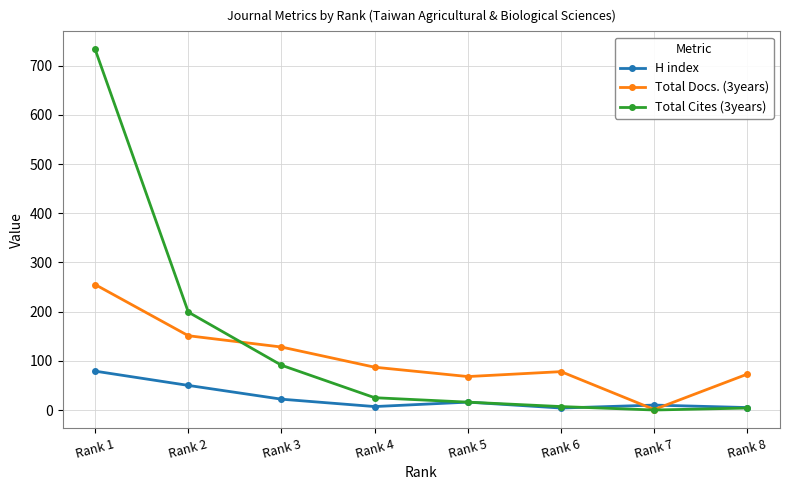

What is the total value across all series at Rank 2?

400